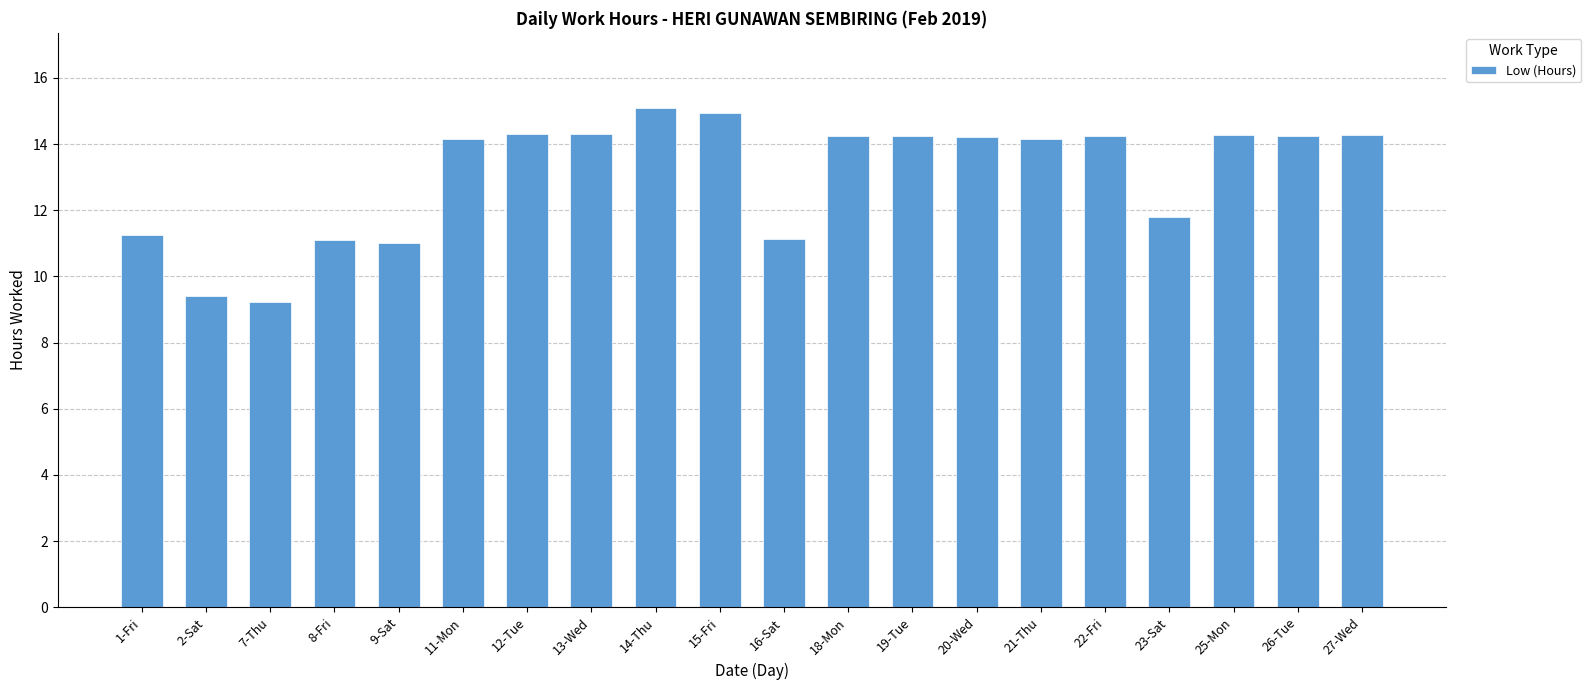

What is the value of the 17th bar from the left?

11.8